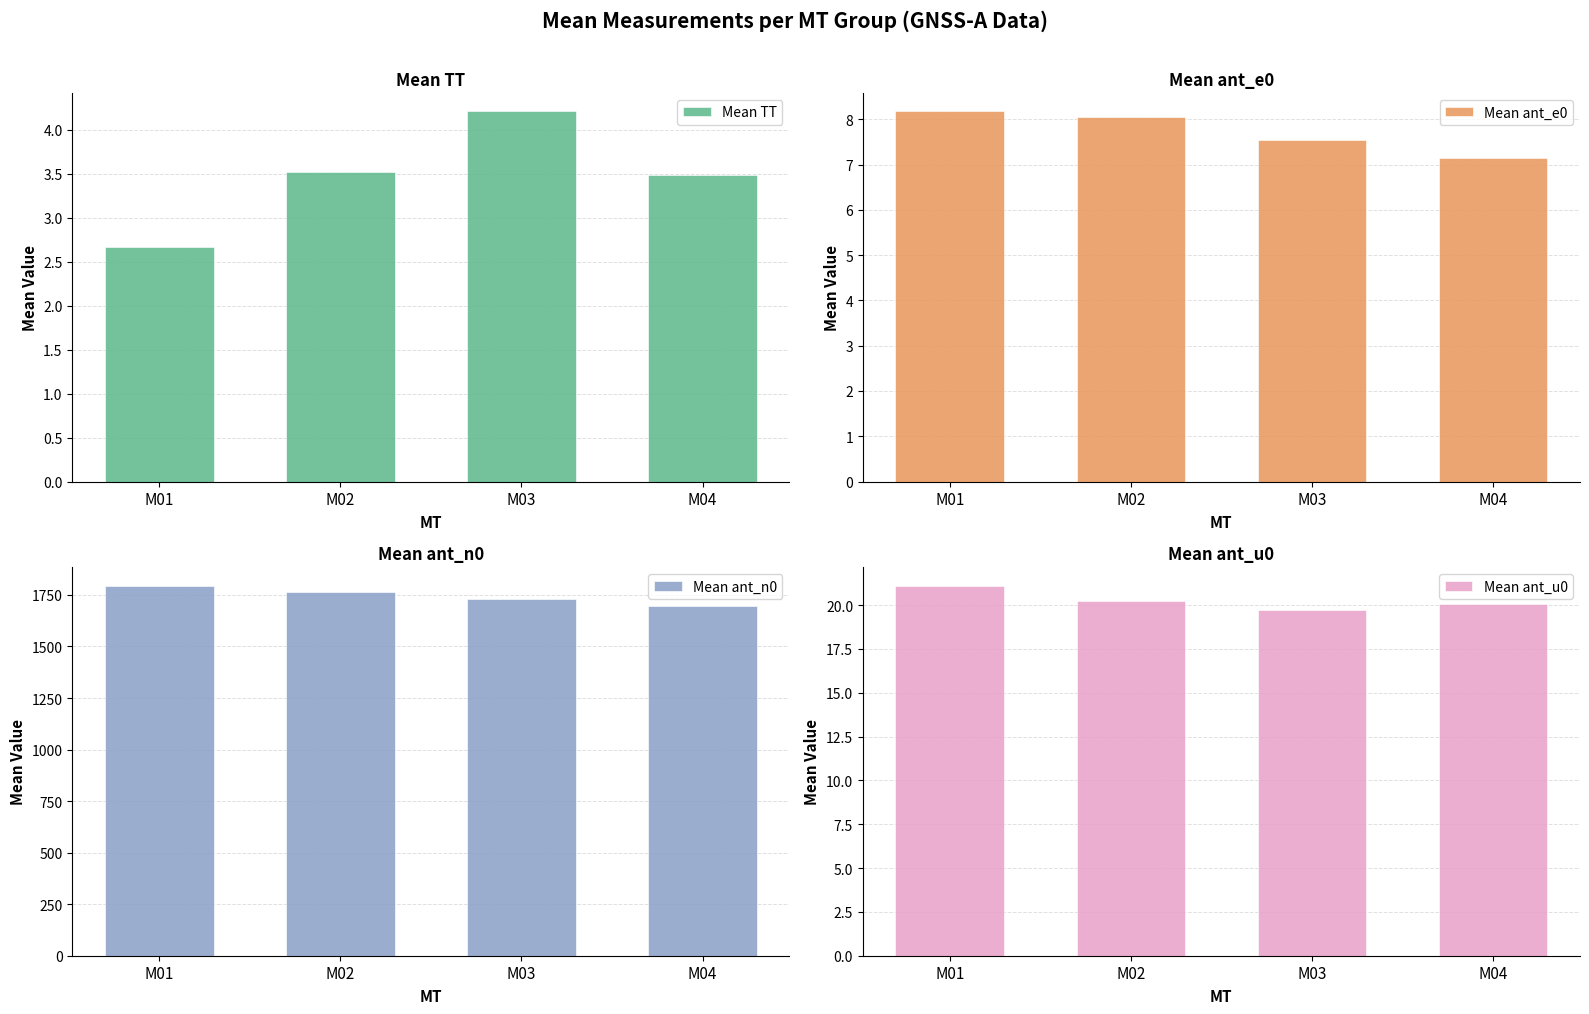

Count the number of data series in this chart.

4